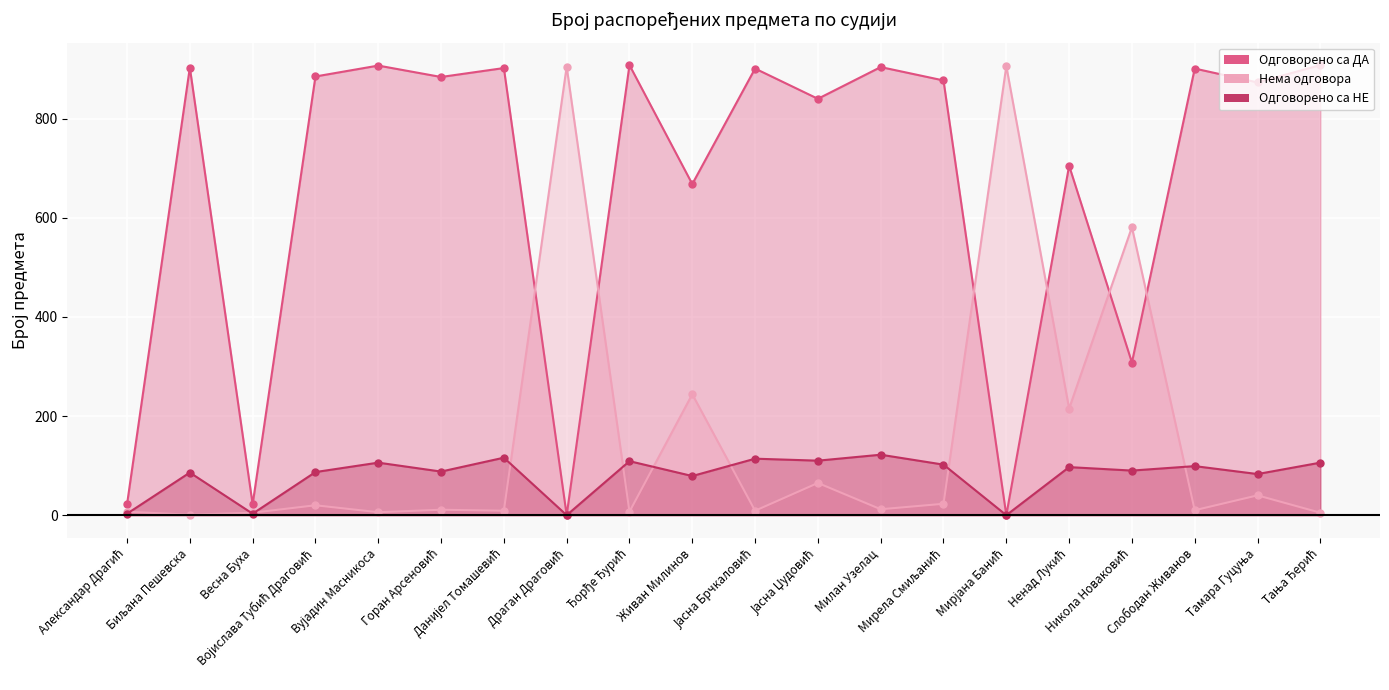

At which label does Нема одговора reach its minimum?

Биљана Пешевска